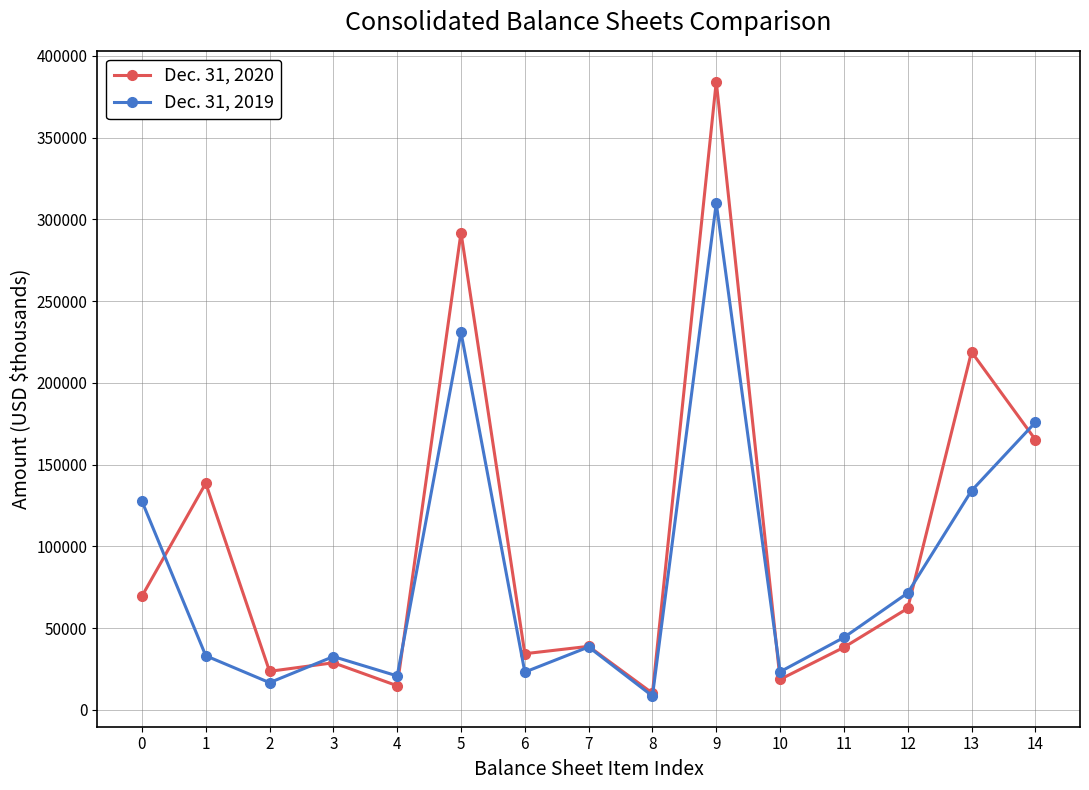

What are all the series names shown in the legend?

Dec. 31, 2020, Dec. 31, 2019